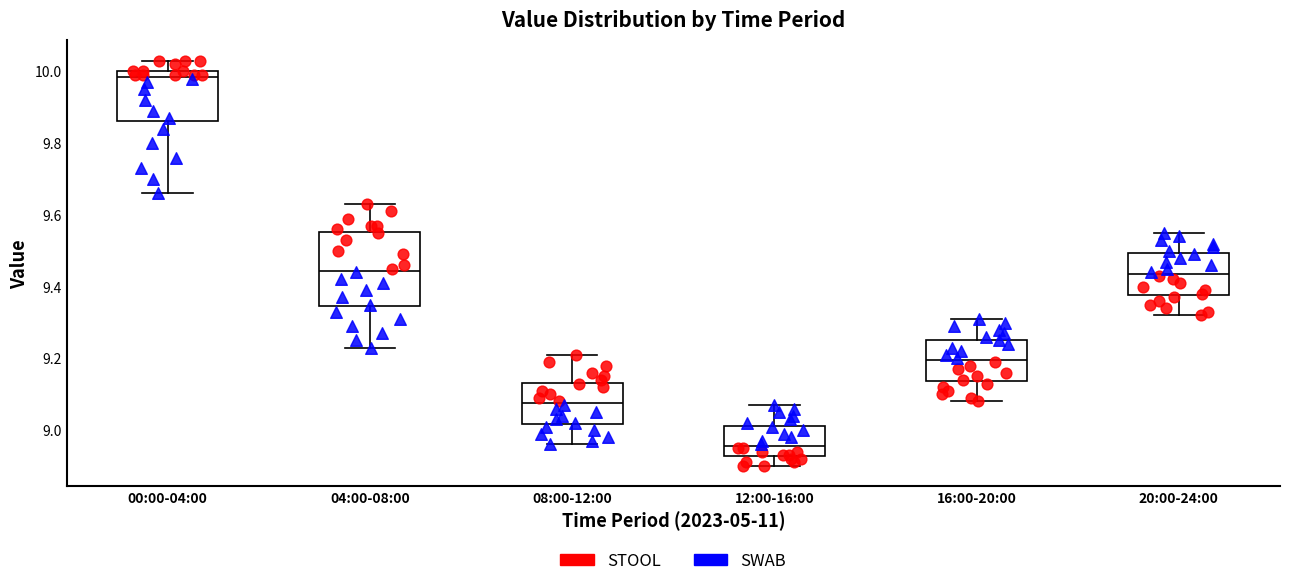

Which box's median line is the lowest?

12:00-16:00